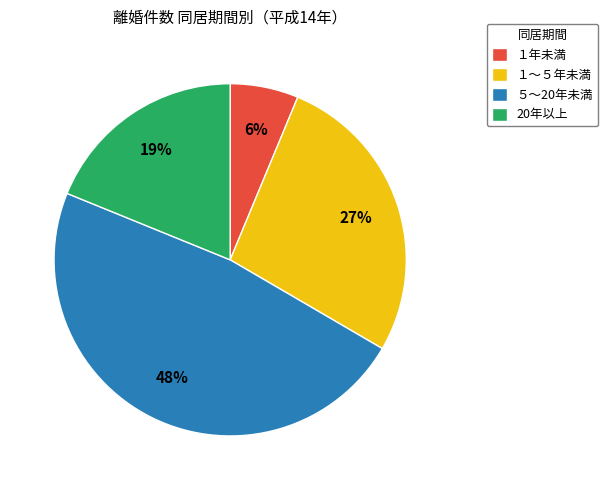

Rank the categories by value from lowest to highest.

１年未満, 20年以上, １～５年未満, ５～20年未満